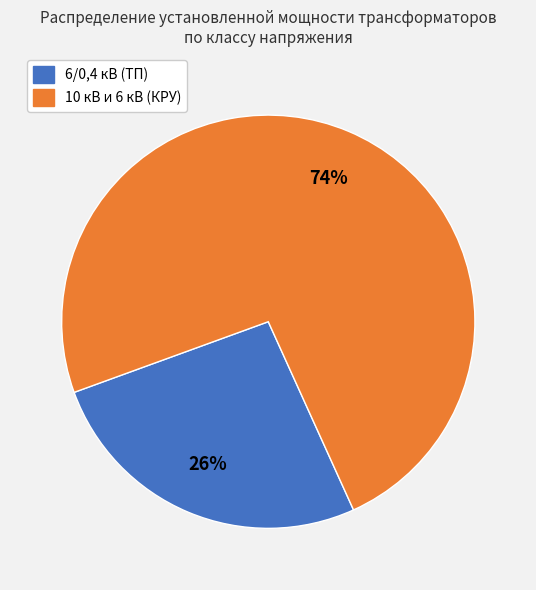

How many segments does this pie chart have?

2